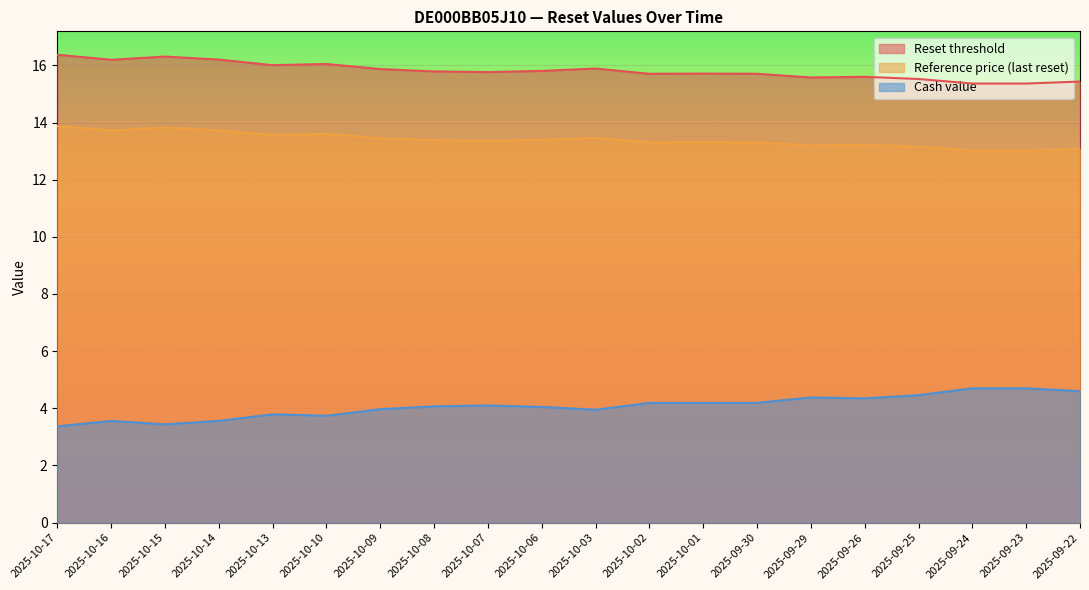

Reading left to right, what are all the values shown in this chart?

Reset threshold: 2025-10-17=16.4	2025-10-16=16.2	2025-10-15=16.3	2025-10-14=16.2	2025-10-13=16.0	2025-10-10=16.0	2025-10-09=15.9	2025-10-08=15.8	2025-10-07=15.8	2025-10-06=15.8	2025-10-03=15.9	2025-10-02=15.7	2025-10-01=15.7	2025-09-30=15.7	2025-09-29=15.6	2025-09-26=15.6	2025-09-25=15.5	2025-09-24=15.4	2025-09-23=15.4	2025-09-22=15.4
Reference price (last reset): 2025-10-17=13.9	2025-10-16=13.7	2025-10-15=13.8	2025-10-14=13.7	2025-10-13=13.6	2025-10-10=13.6	2025-10-09=13.4	2025-10-08=13.4	2025-10-07=13.4	2025-10-06=13.4	2025-10-03=13.5	2025-10-02=13.3	2025-10-01=13.3	2025-09-30=13.3	2025-09-29=13.2	2025-09-26=13.2	2025-09-25=13.2	2025-09-24=13.0	2025-09-23=13.0	2025-09-22=13.1
Cash value: 2025-10-17=3.4	2025-10-16=3.6	2025-10-15=3.4	2025-10-14=3.6	2025-10-13=3.8	2025-10-10=3.7	2025-10-09=4.0	2025-10-08=4.1	2025-10-07=4.1	2025-10-06=4.0	2025-10-03=4.0	2025-10-02=4.2	2025-10-01=4.2	2025-09-30=4.2	2025-09-29=4.4	2025-09-26=4.3	2025-09-25=4.5	2025-09-24=4.7	2025-09-23=4.7	2025-09-22=4.6